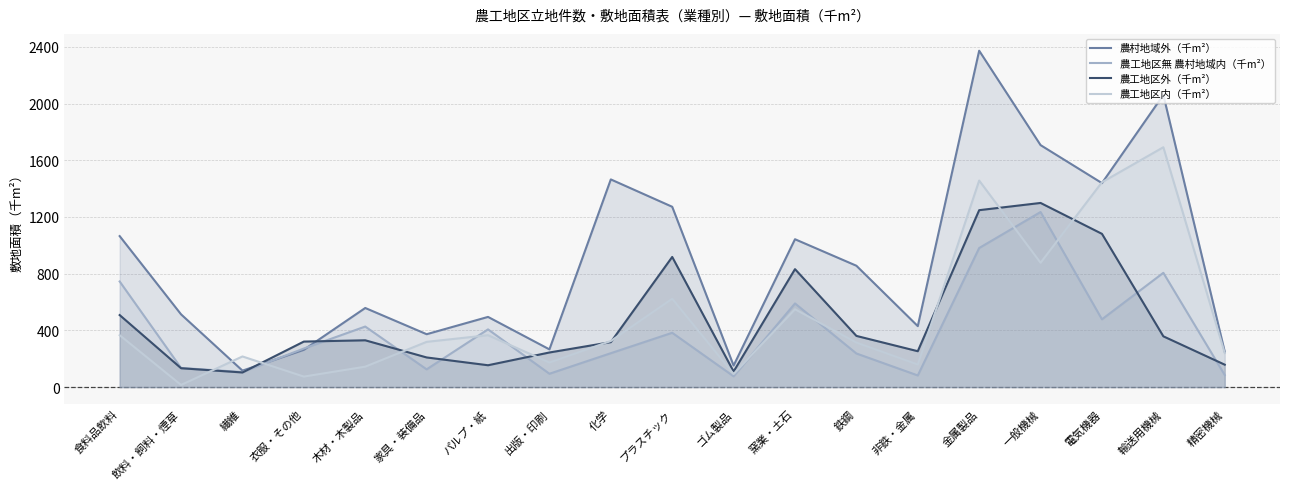

At which category does the chart reach its minimum across all series?

飲料・飼料・煙草